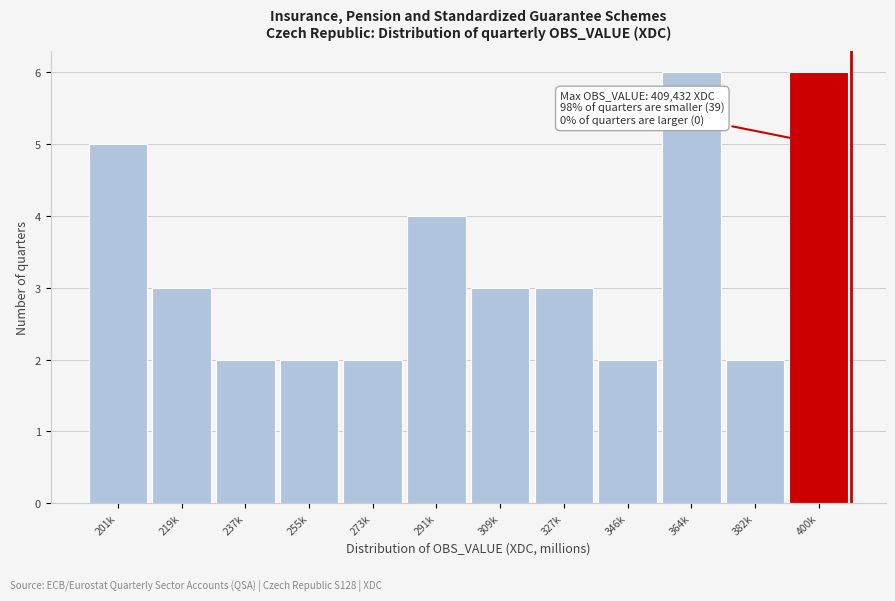

Reading left to right, transcribe all the data shown in this chart.

5	3	2	2	2	4	3	3	2	6	2	6